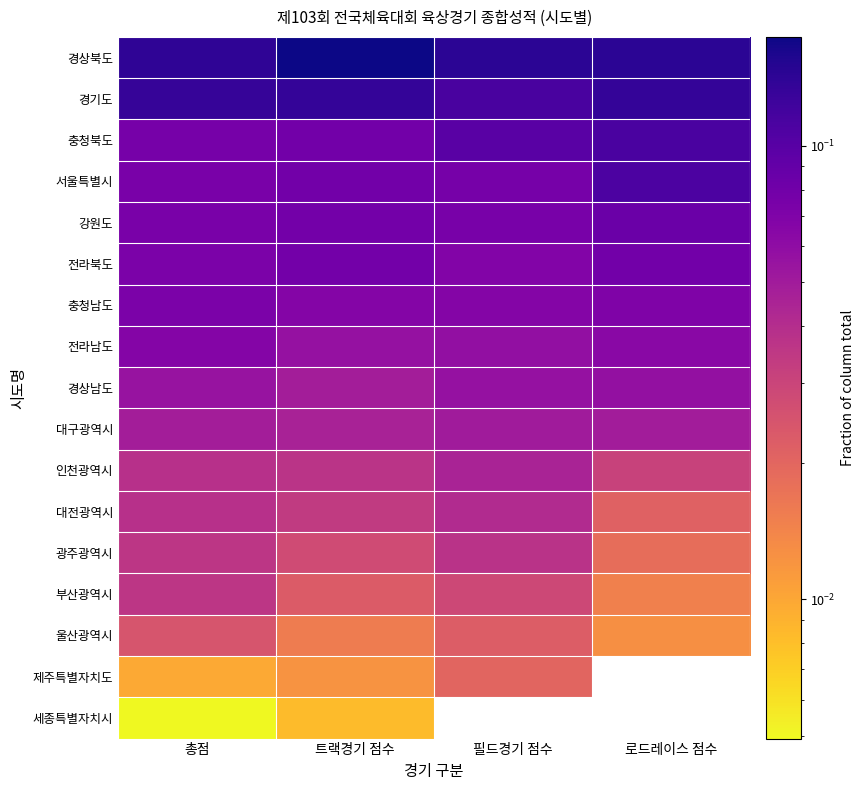

Where is 제주특별자치도 nearest to the value 0?

총점